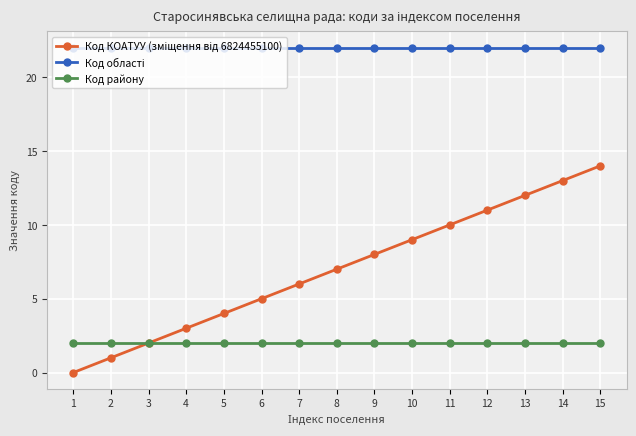

True or false: Код району has a value of 1 at 3.

False